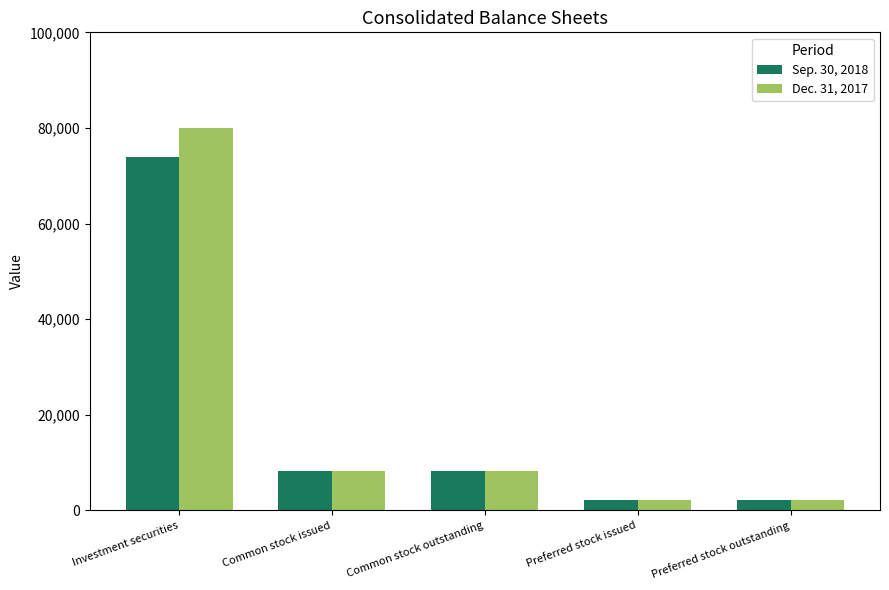

What is the minimum value shown in the chart?

2092